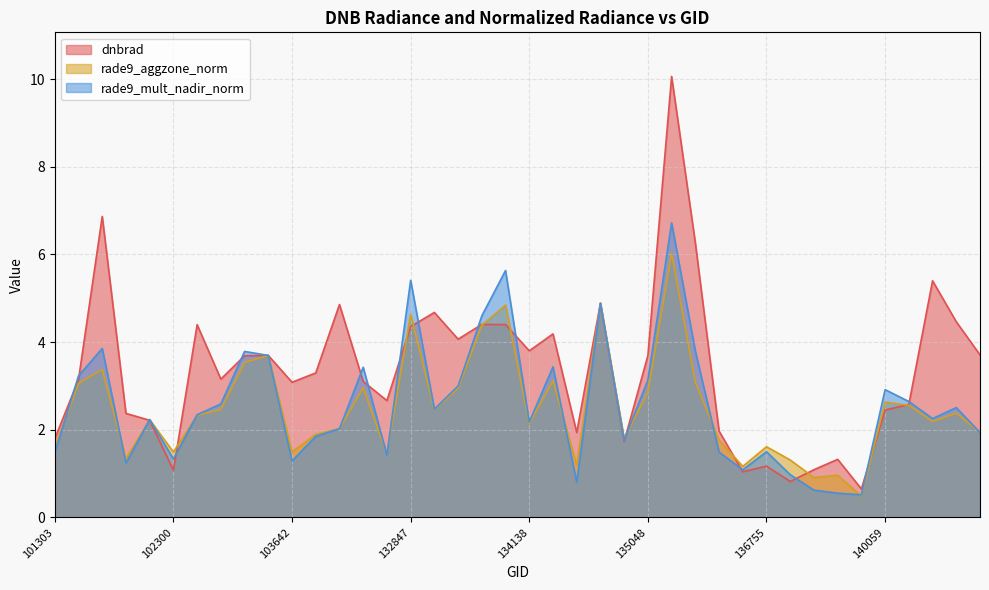

Between 102179 and 135249, which is larger?

135249